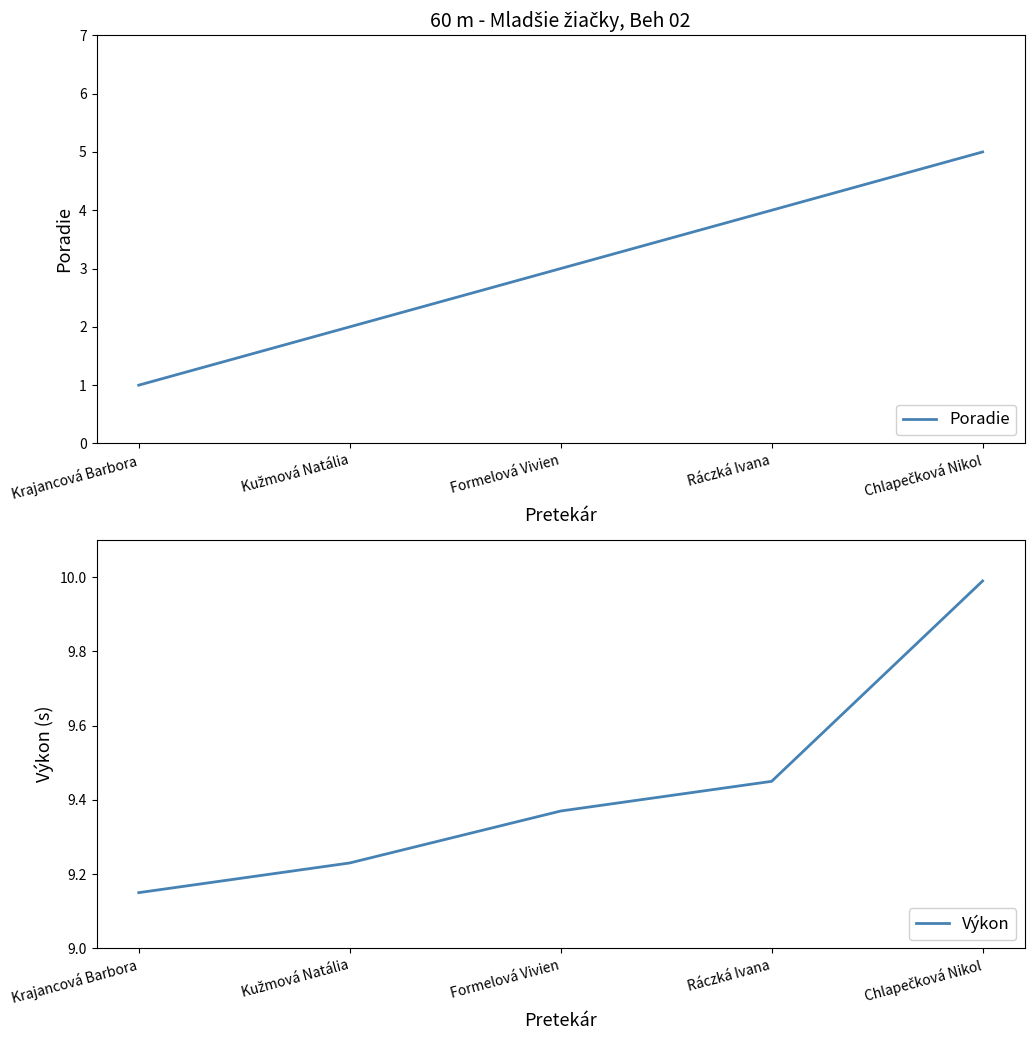

What is the value of the Výkon point at the 4th from the left?

9.4